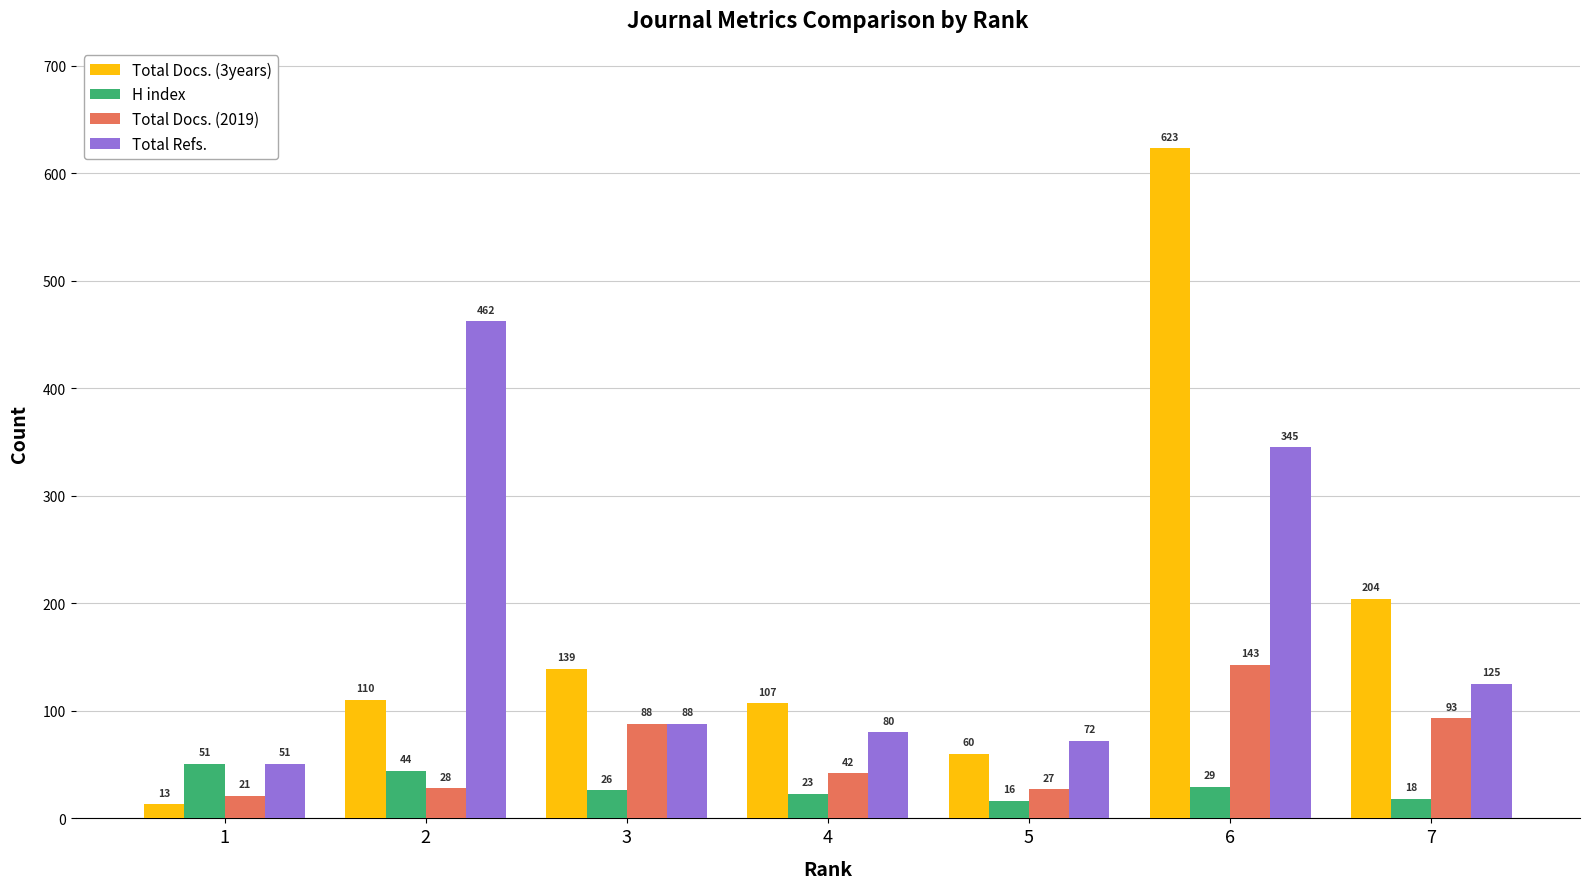

How many data points does each series have?

7